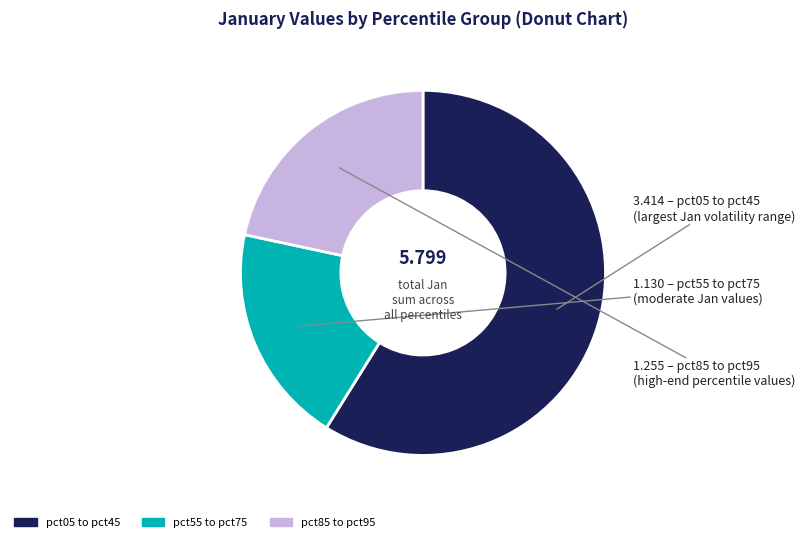

Is there a majority slice in this chart?

Yes